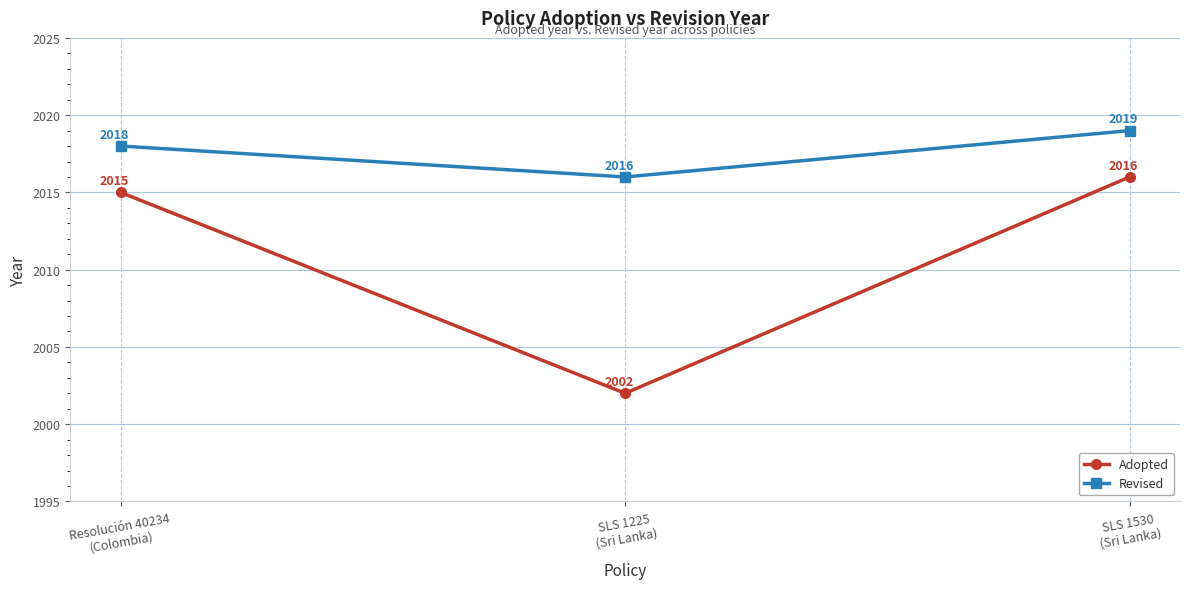

Reading left to right, what are all the values shown in this chart?

Adopted: 2015	2002	2016
Revised: 2018	2016	2019